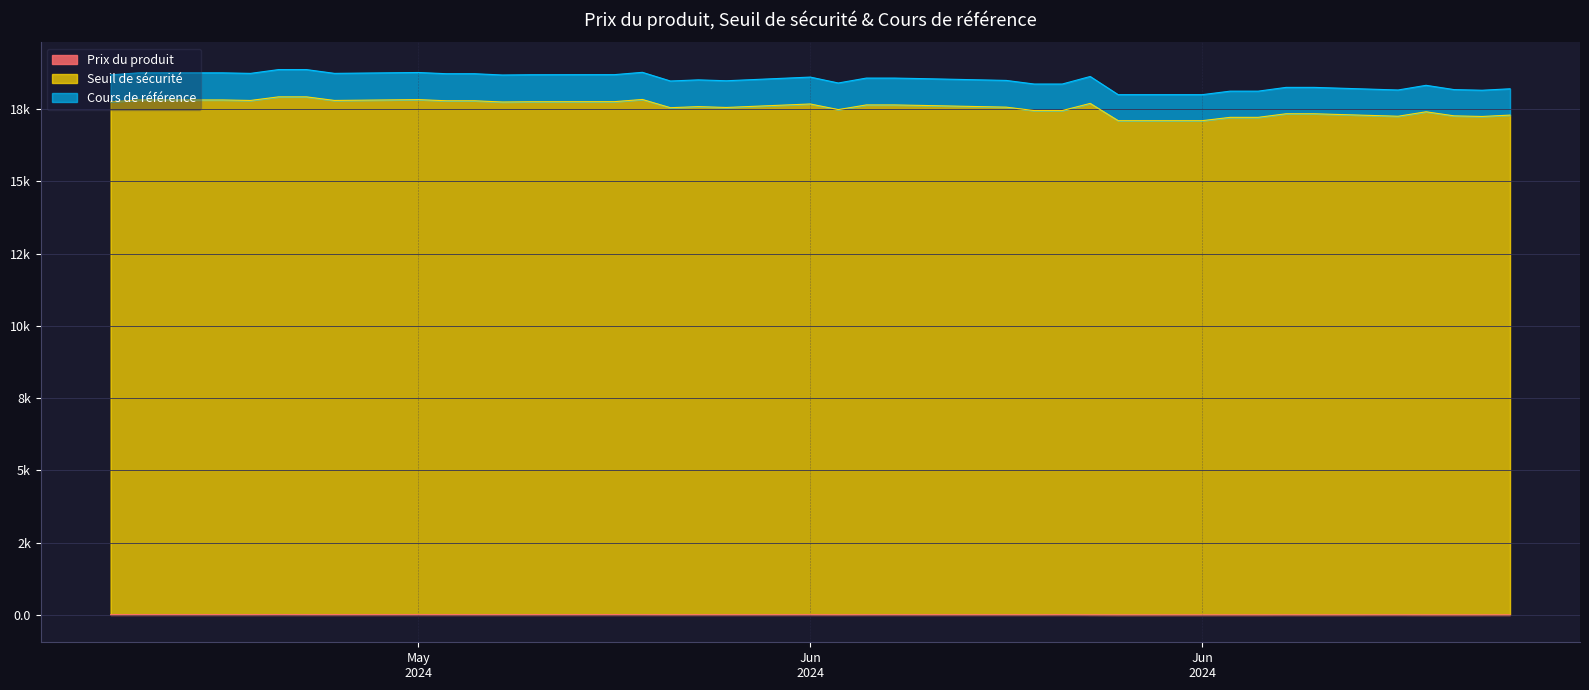

Which category has the highest value in the Prix du produit series?

2024-05-15